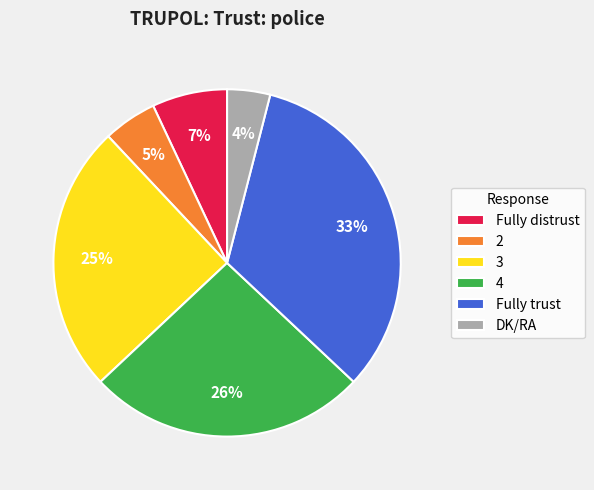

Count the number of slices in the pie.

6